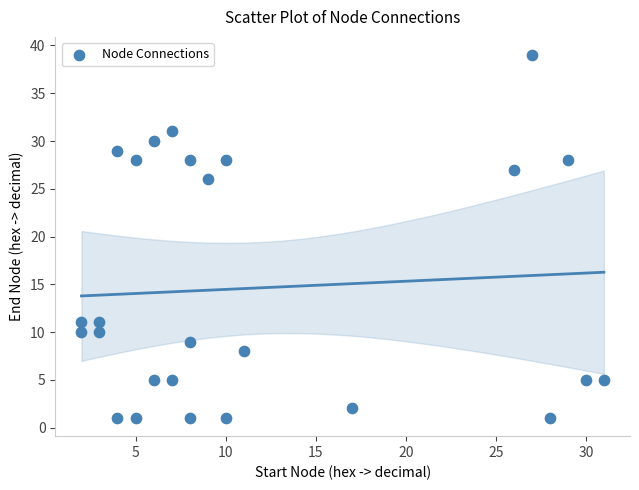

What Y value in the scatter plot is closest to 20?

26